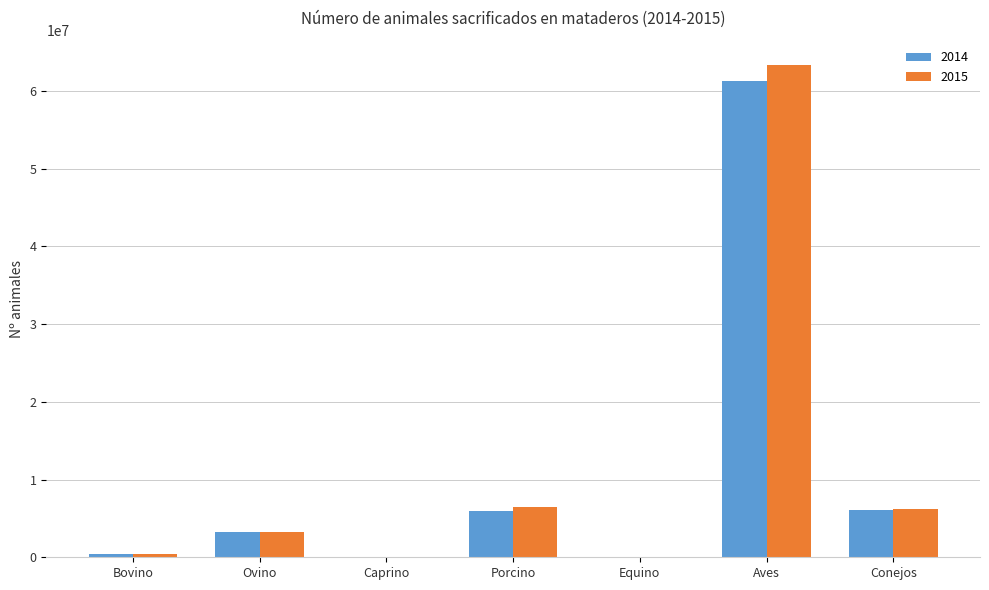

What is the greatest value displayed?

63359618